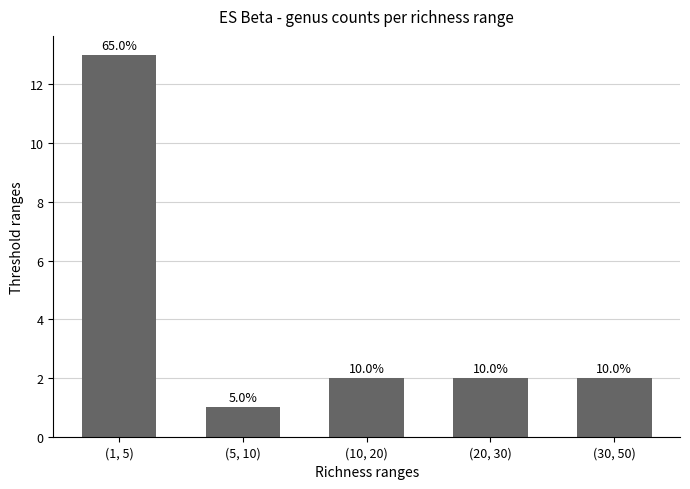

Rank the categories by value from lowest to highest.

(5, 10), (10, 20), (20, 30), (30, 50), (1, 5)